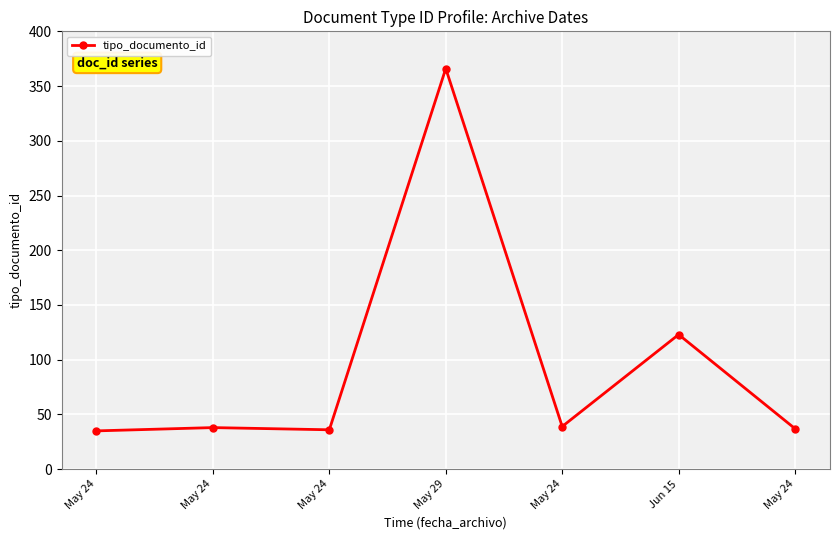

How many categories are shown in the chart?

7